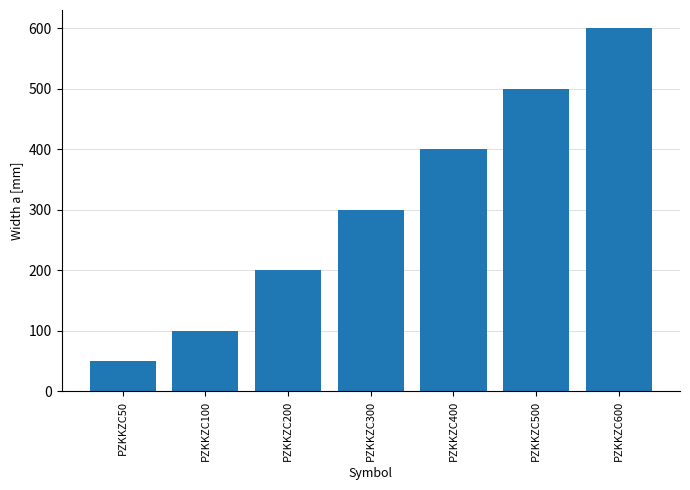

What is the ratio of the value at PZKKZC400 to the value at PZKKZC50?

8.0